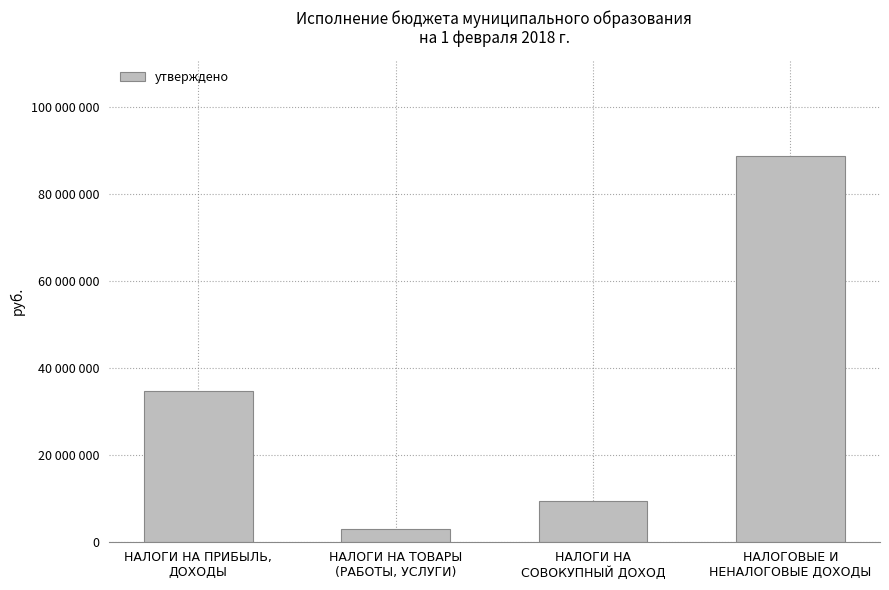

Reading left to right, list all the values displayed in this chart.

НАЛОГИ НА ПРИБЫЛЬ,
ДОХОДЫ=34755000	НАЛОГИ НА ТОВАРЫ
(РАБОТЫ, УСЛУГИ)=2998400	НАЛОГИ НА
СОВОКУПНЫЙ ДОХОД=9277300	НАЛОГОВЫЕ И
НЕНАЛОГОВЫЕ ДОХОДЫ=88609100